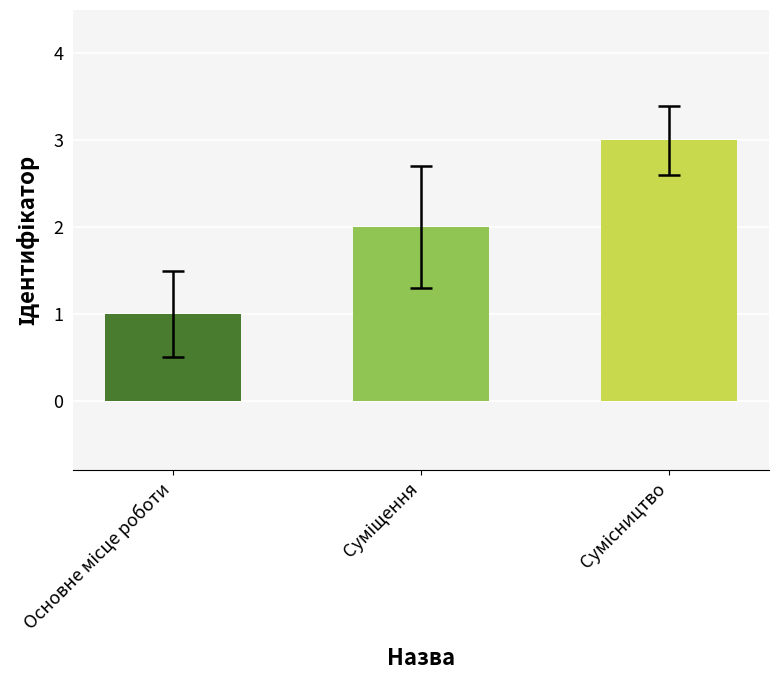

What is the greatest value displayed?

3